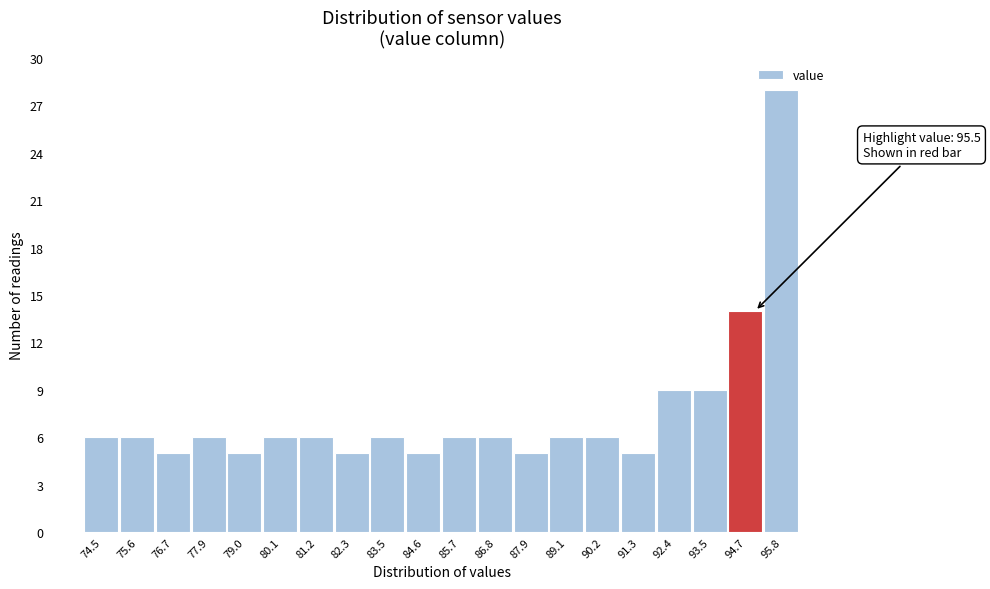

Reading left to right, extract all data points from this chart.

74.5=6	75.6=6	76.7=5	77.9=6	79.0=5	80.1=6	81.2=6	82.3=5	83.5=6	84.6=5	85.7=6	86.8=6	87.9=5	89.1=6	90.2=6	91.3=5	92.4=9	93.5=9	94.7=14	95.8=28